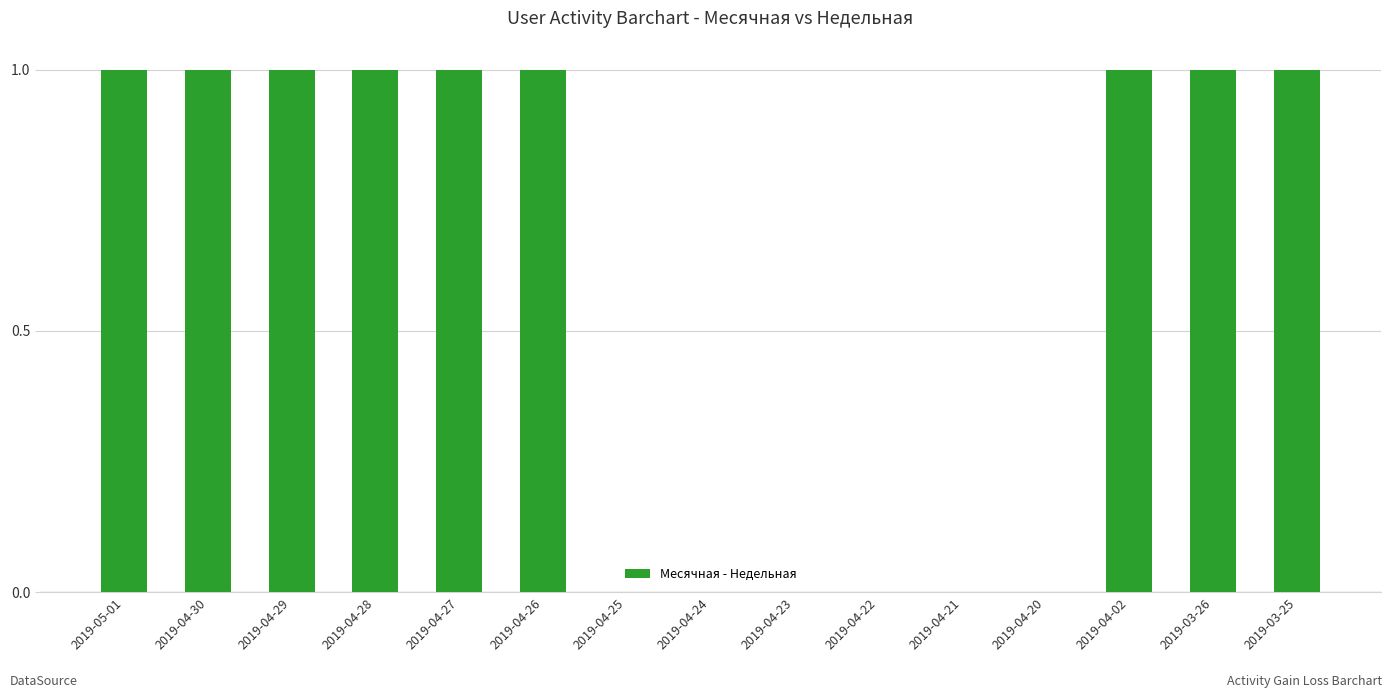

The value at 2019-04-02 is 1. True or false?

True